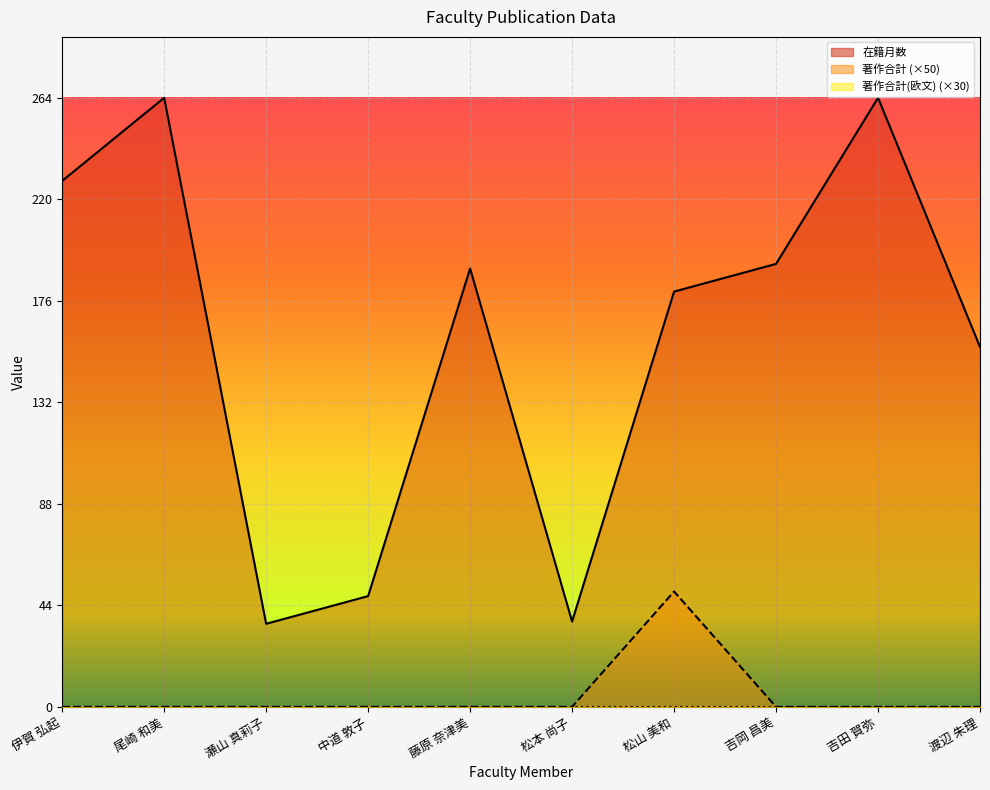

At which category does 著作合計 reach its first local peak?

松山 美和